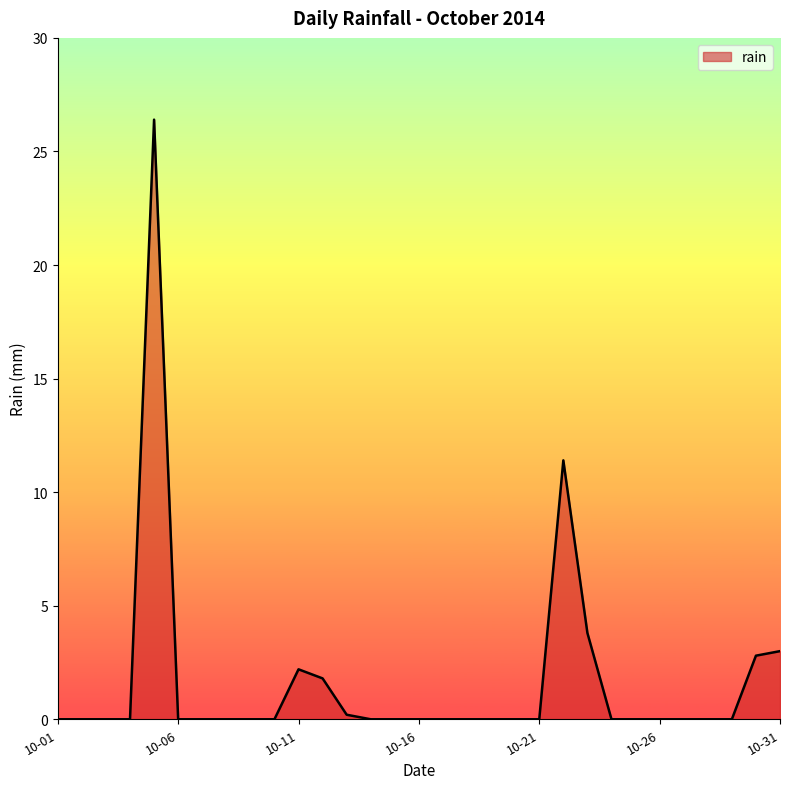

What is the maximum value shown in the chart?

26.4